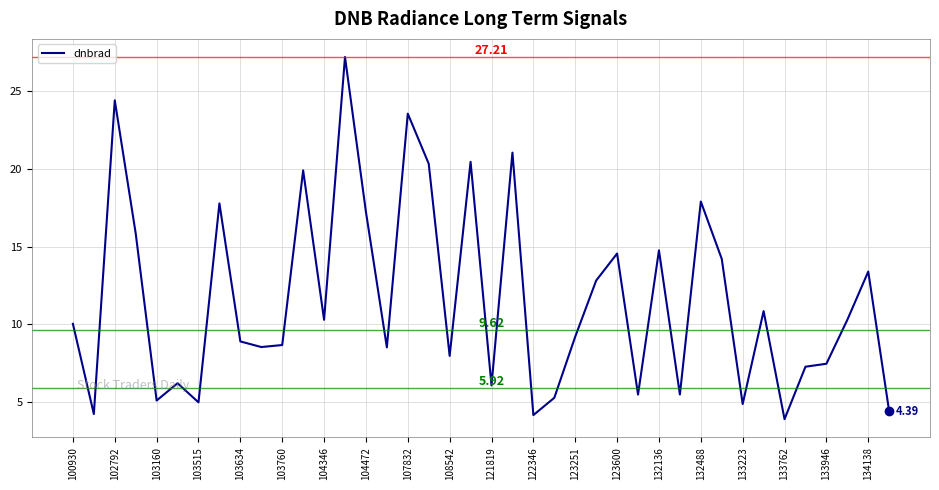

What is the difference between the maximum and minimum values?

23.3